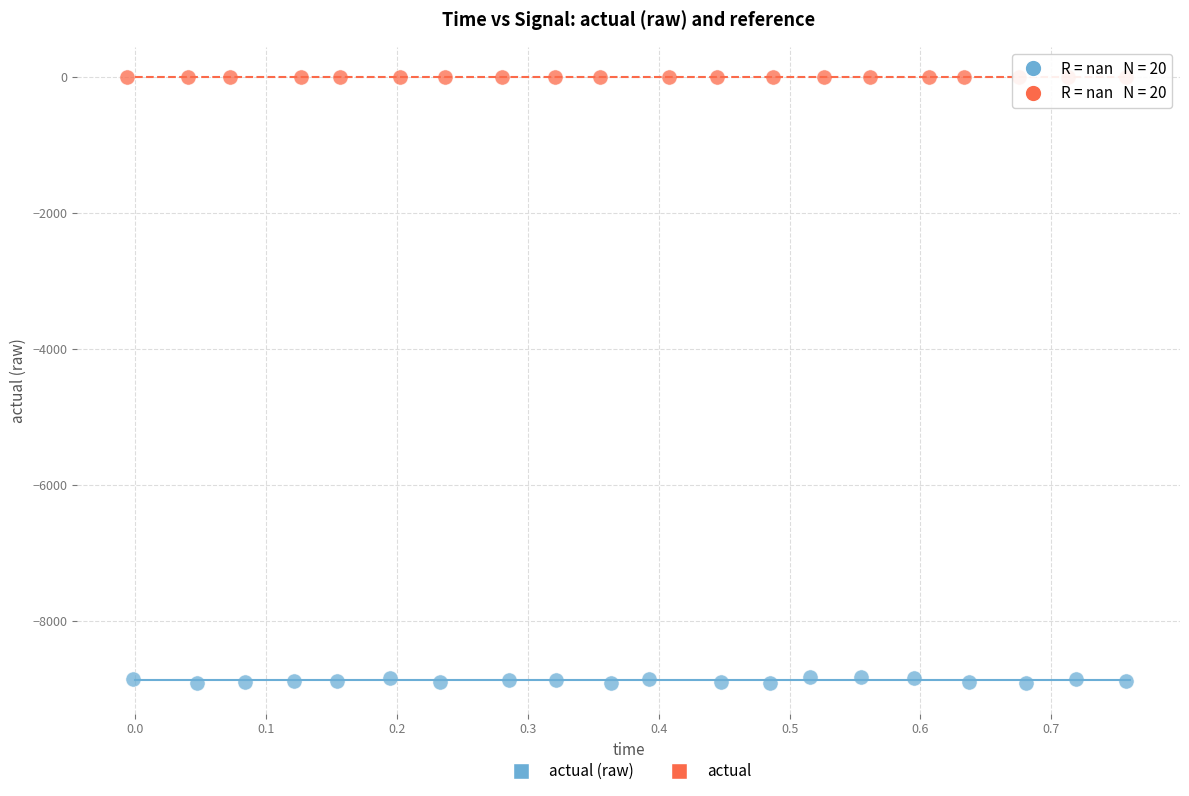

Which series has the largest Y range (max minus min)?

actual (raw)